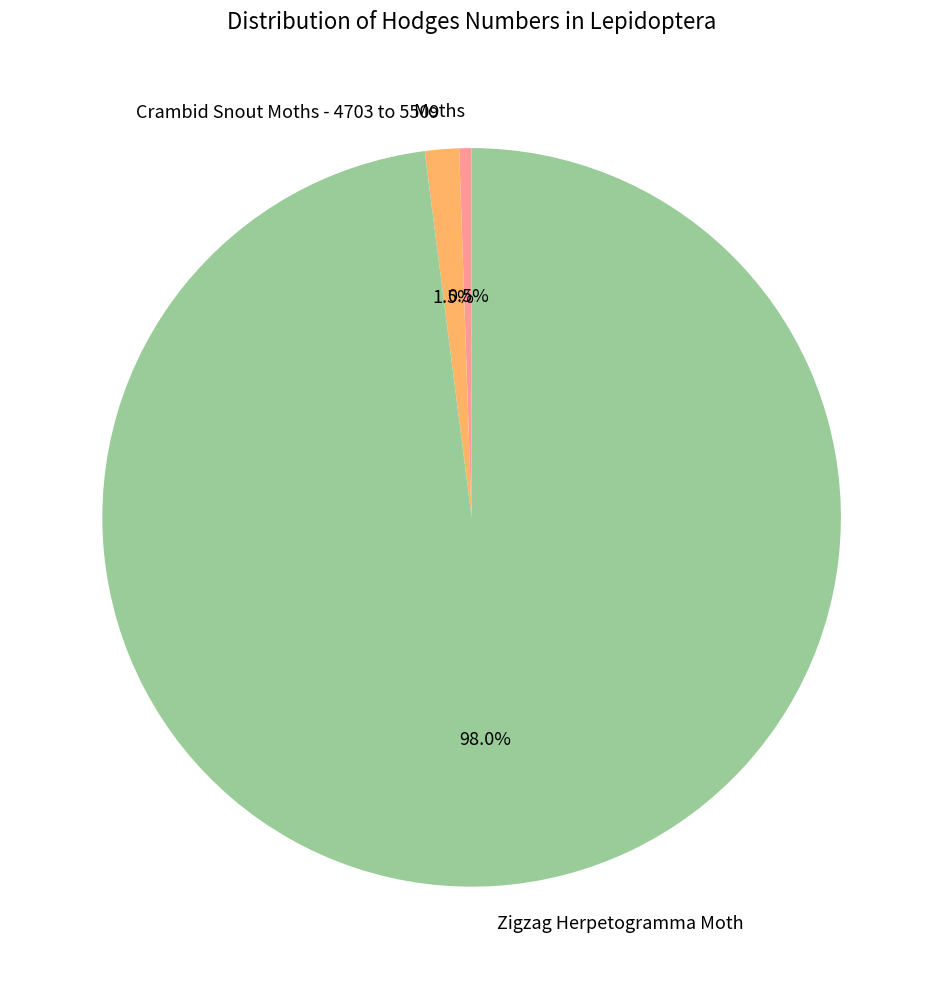

Rank the categories by value from highest to lowest.

Zigzag Herpetogramma Moth, Crambid Snout Moths - 4703 to 5509, Moths